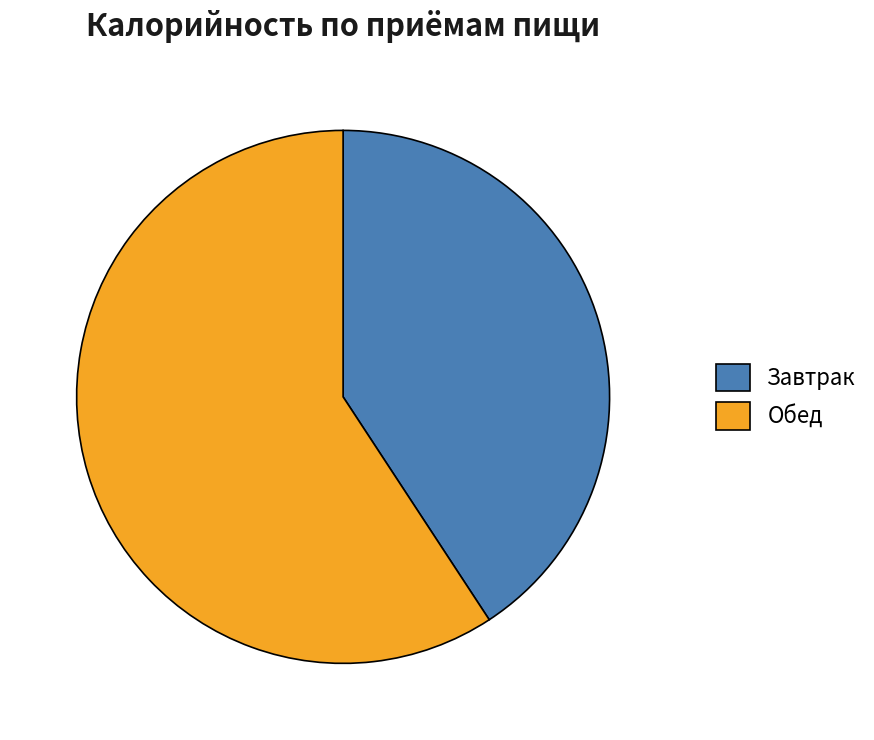

How many segments does this pie chart have?

2